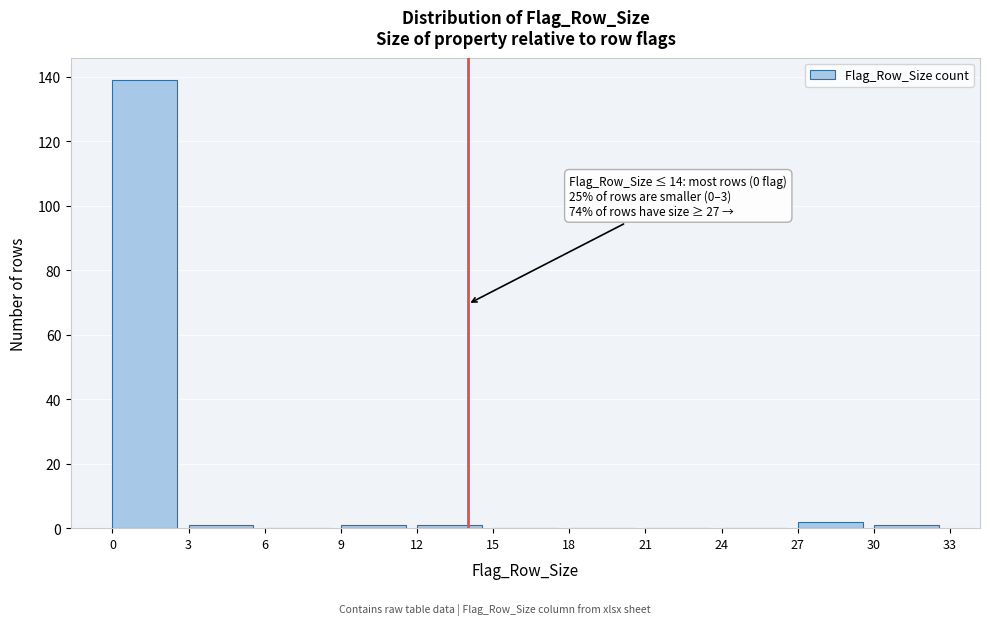

Over which range of the x-axis is the bar tallest?

0 to 3